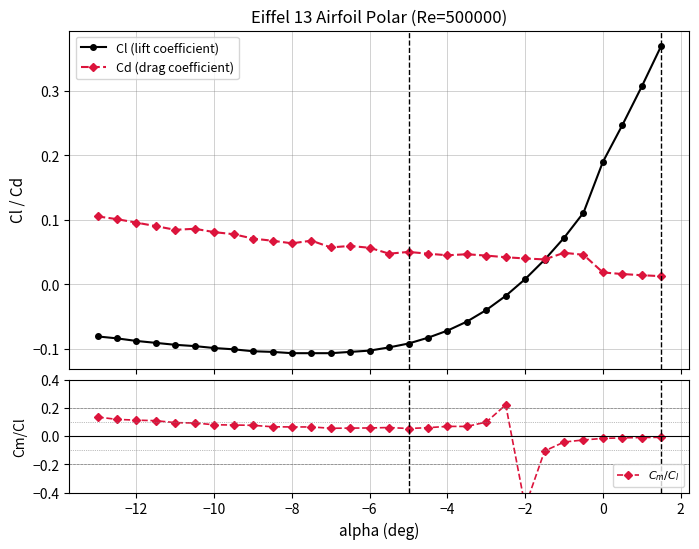

Count the Cd (drag coefficient) values in the range 0 to 1.

30